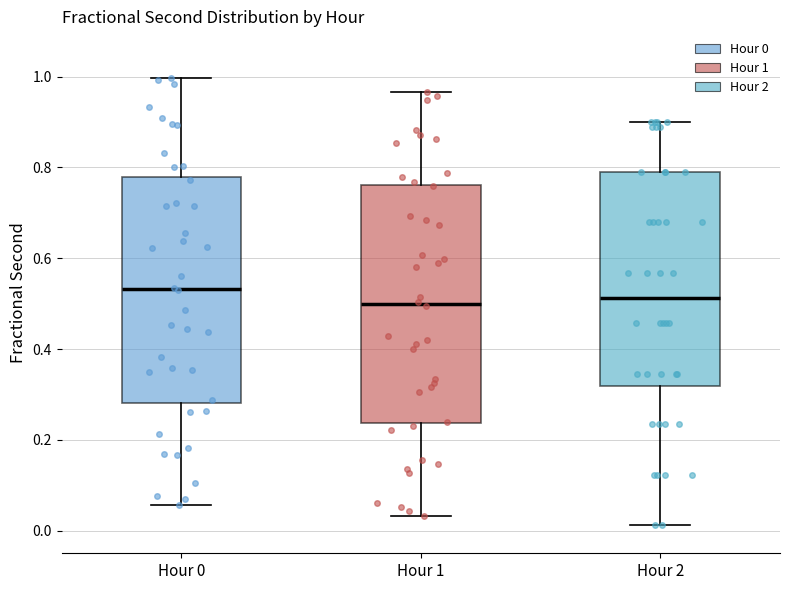

Which box is the tallest, from its lower edge to its upper edge?

Hour 1